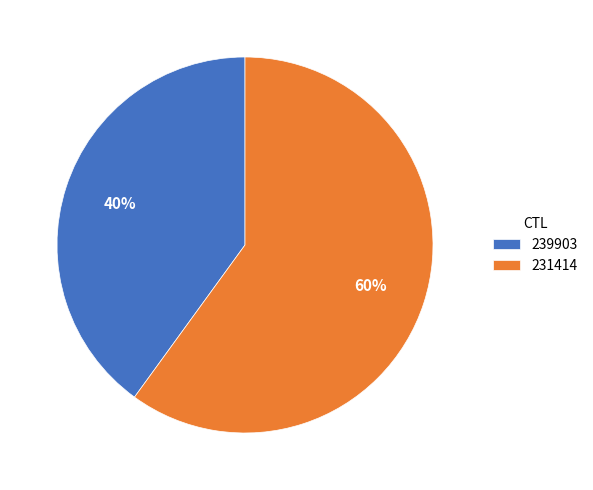

Is it true that 239903 is 40% of the pie?

True